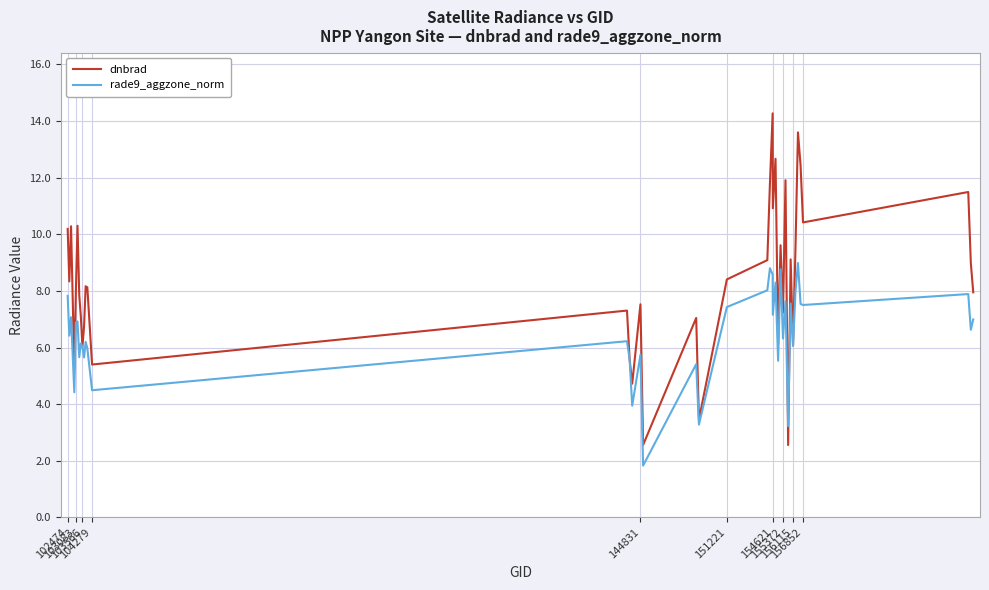

What is the maximum value shown in the chart?

14.3